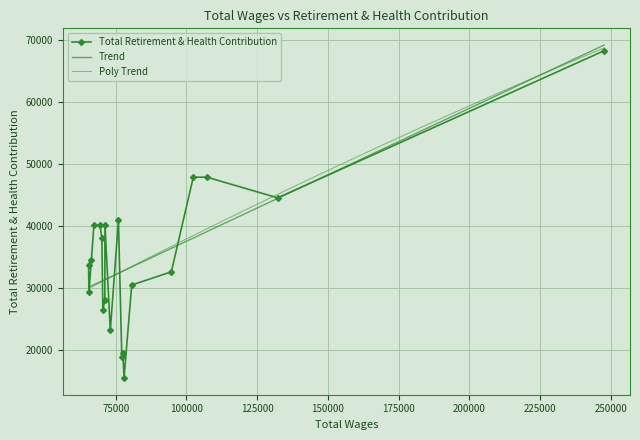

Rank the categories by value from highest to lowest.

0, 2, 3, 1, 9, 11, 15, 16, 14, 17, 19, 4, 5, 18, 12, 13, 10, 7, 8, 6